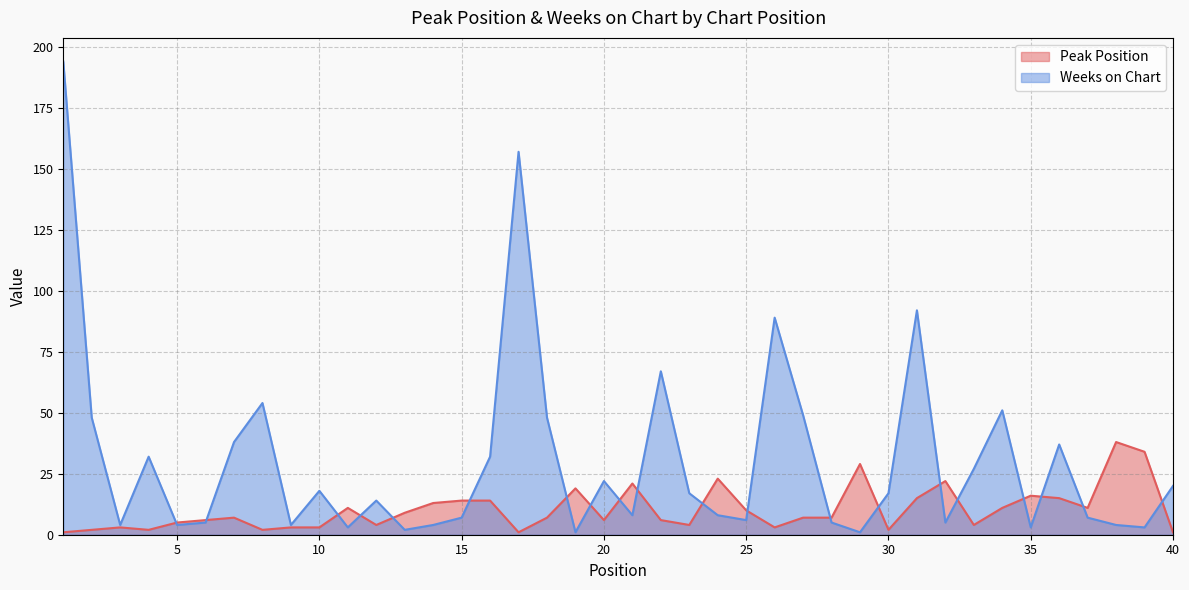

How many interior local peaks does the Weeks on Chart series have?

11